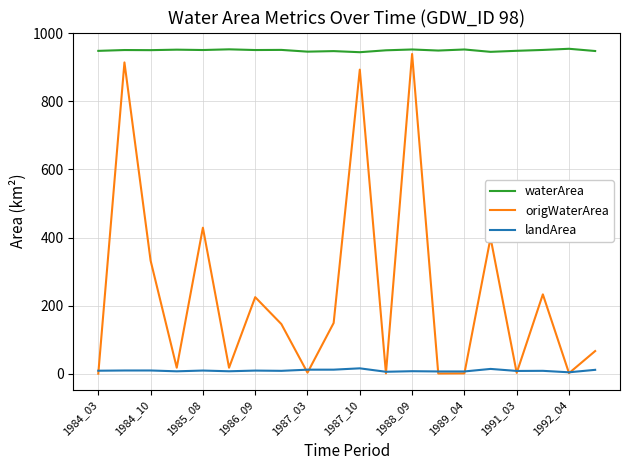

In origWaterArea, how many points are higher than both neighbors (excluding endpoints)?

7